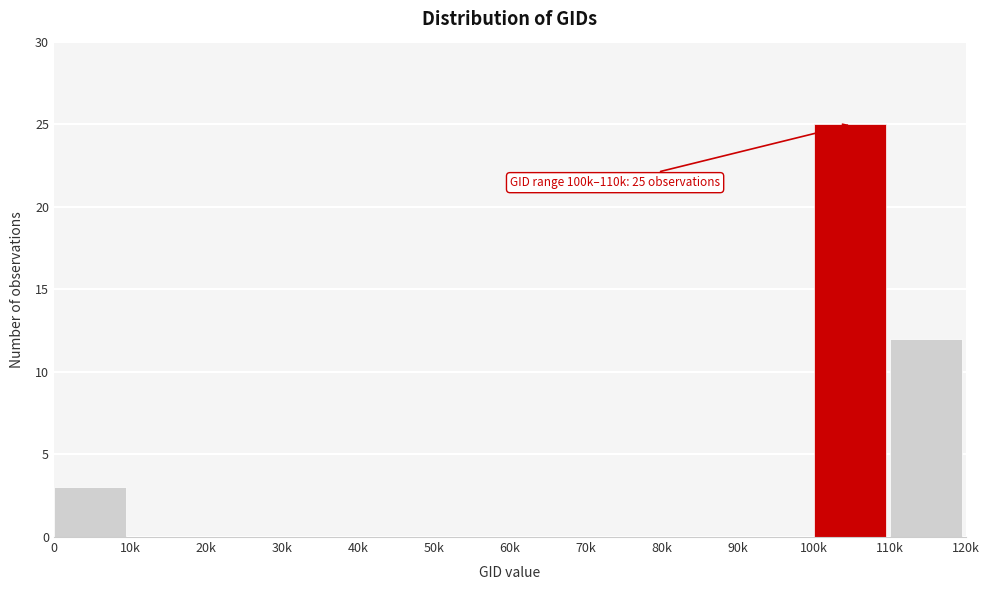

Reading left to right, extract all data points from this chart.

0=3	10k=0	20k=0	30k=0	40k=0	50k=0	60k=0	70k=0	80k=0	90k=0	100k=25	110k=12